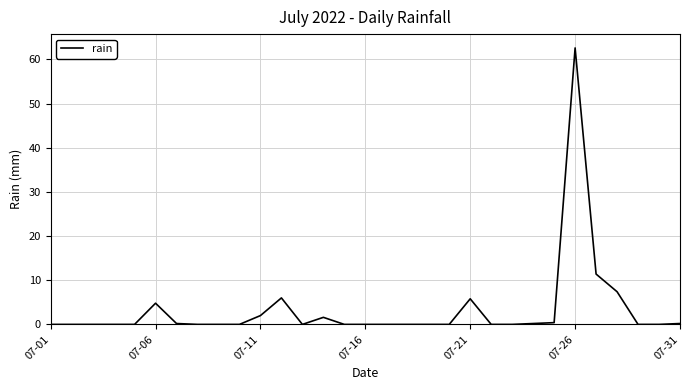

What is the greatest value displayed?

62.6